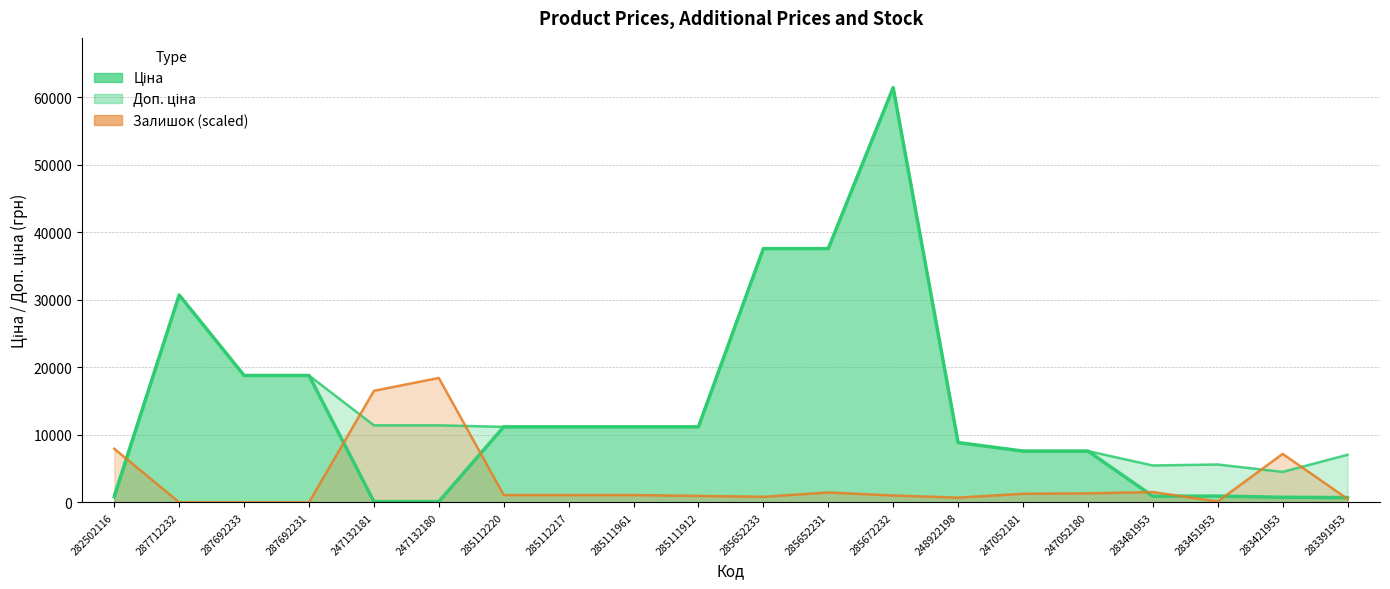

Where is the first local maximum for Ціна?

287712232